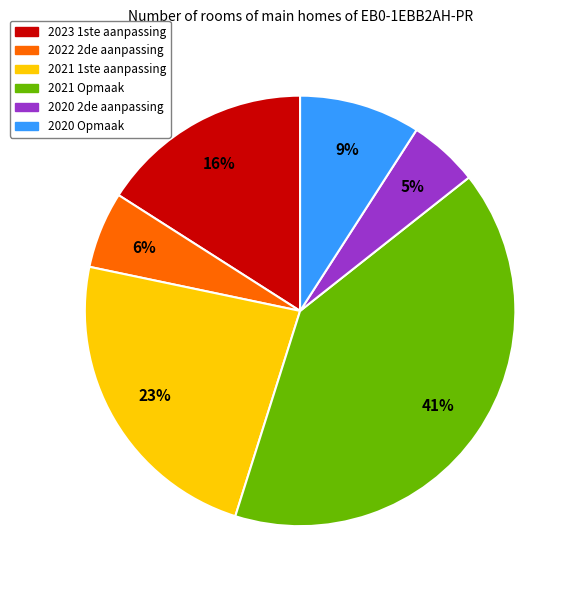

Which slice is the largest?

2021 Opmaak